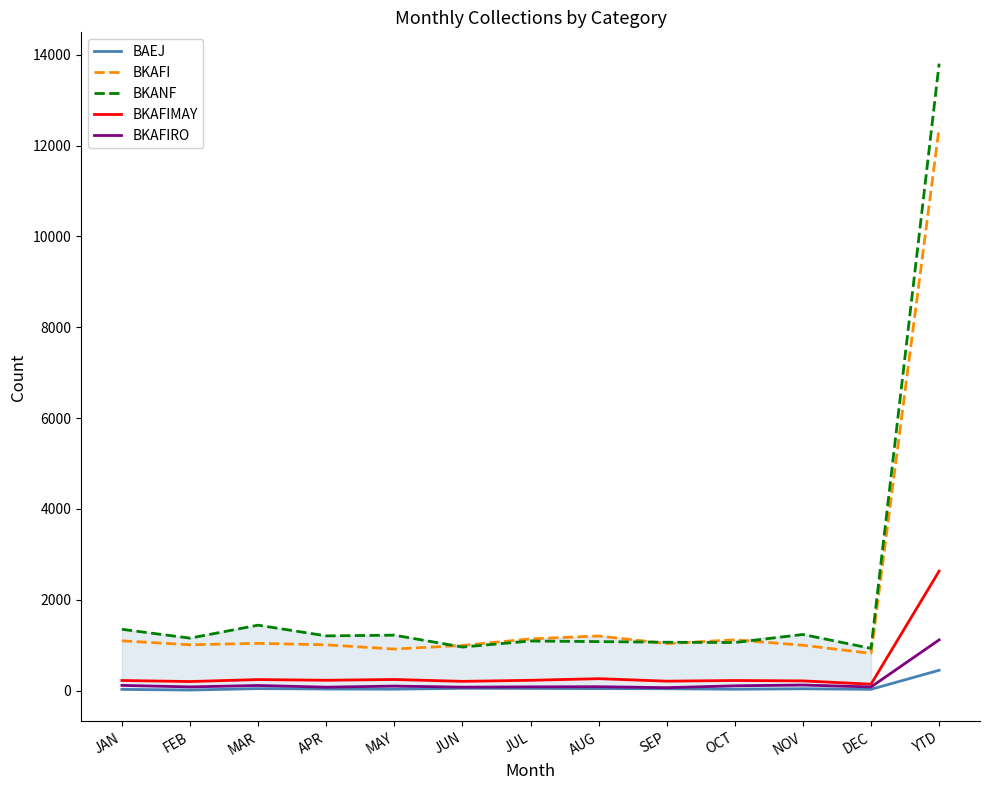

What is the lowest value of the BKAFIRO series?

66